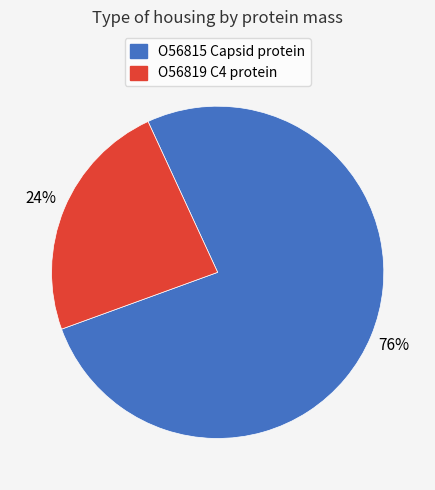

To the nearest percent, what is the average slice percentage?

50%